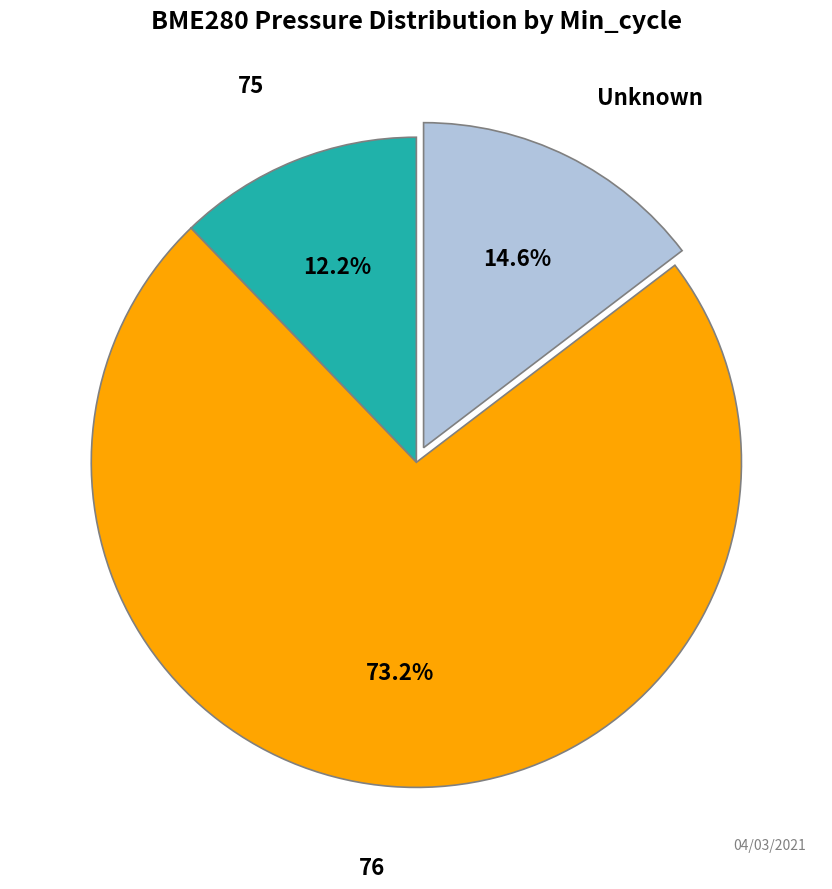

Which category has the biggest portion of the pie?

76